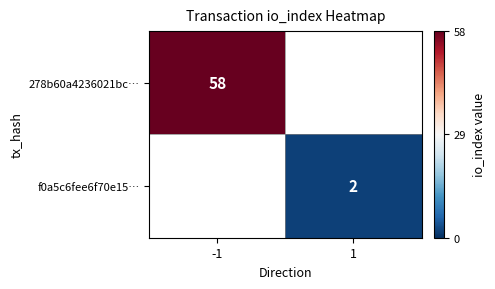

The f0a5c6fee6f70e15… series shows 2 at 1. True or false?

True